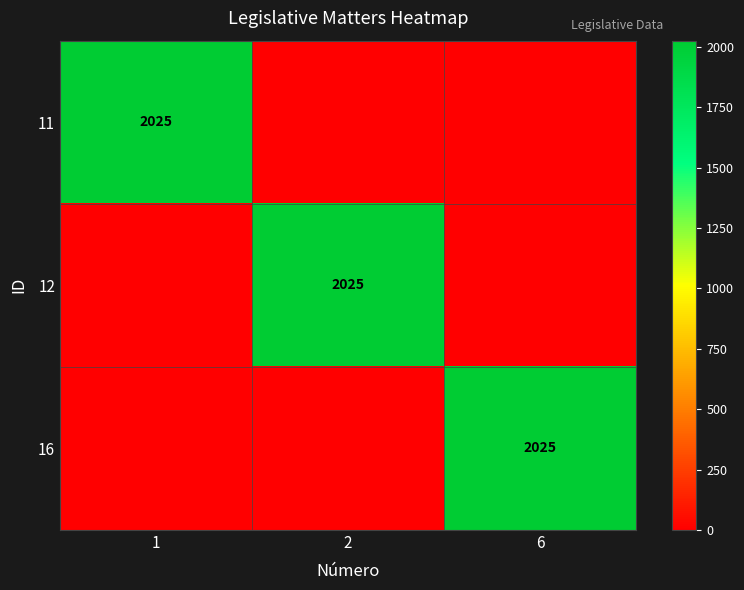

The 11 series shows 2025 at 1. True or false?

True